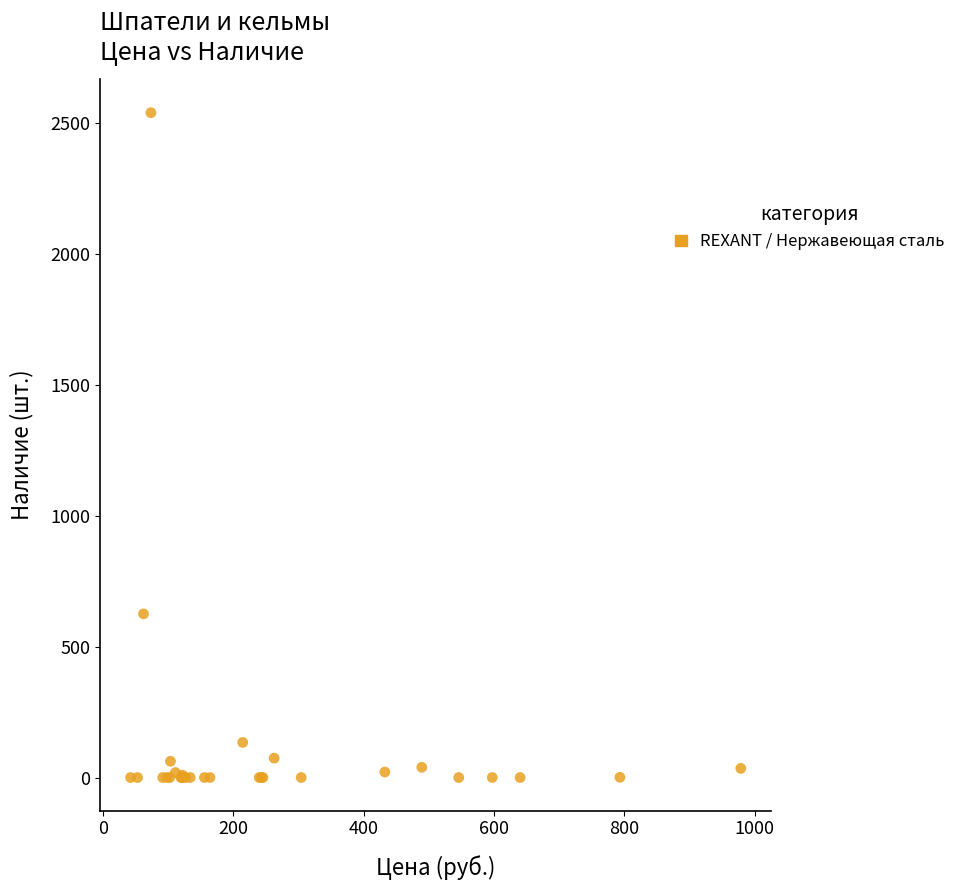

What Y value in the scatter plot is closest to 1269?

625